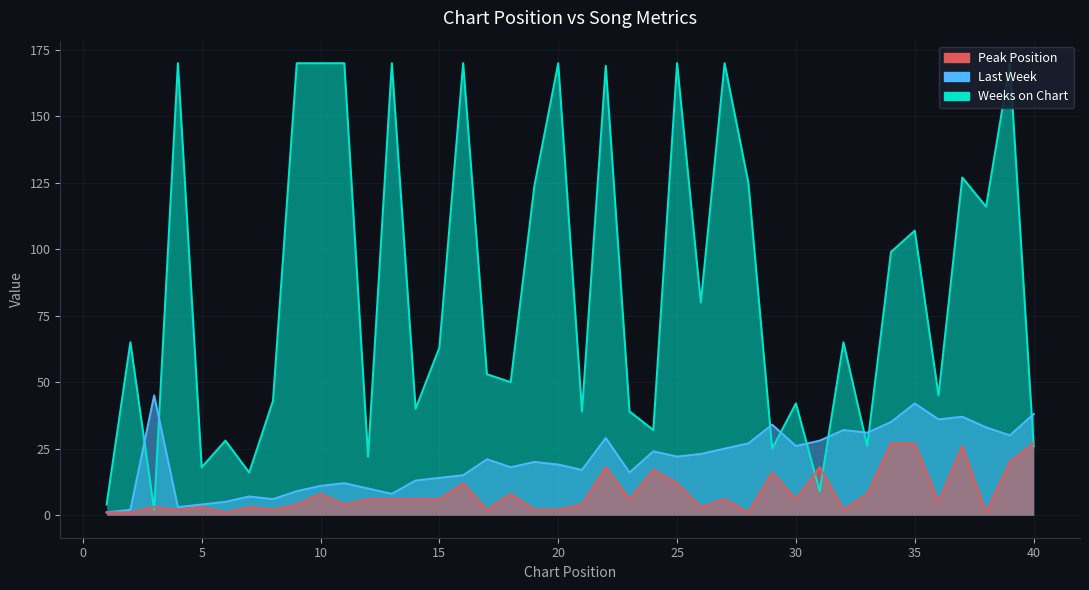

What are all the series names shown in the legend?

Last Week, Peak Position, Weeks on Chart